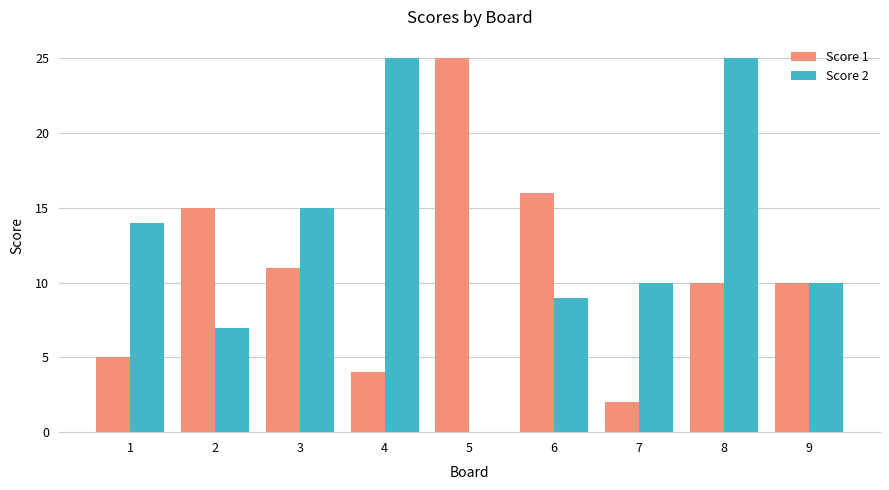

The value of Score 1 at 7 is 1. True or false?

False